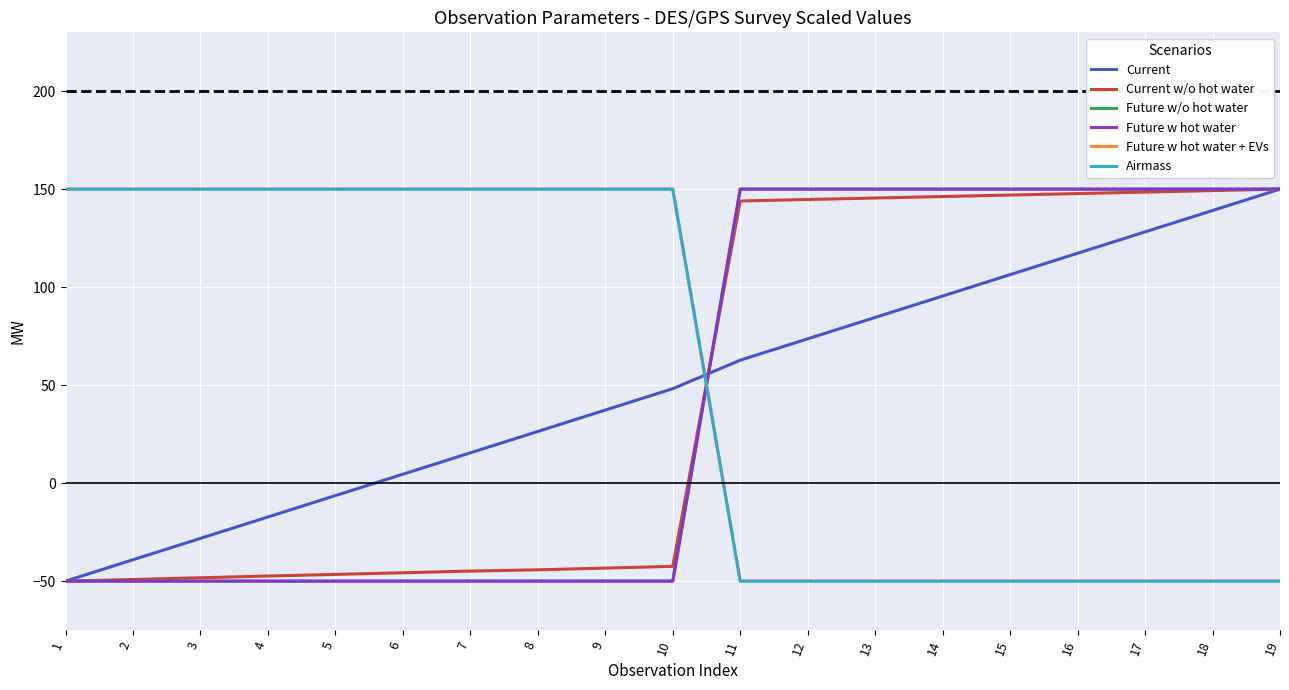

What is the sum of the Current values at 18 and 13?

223.6